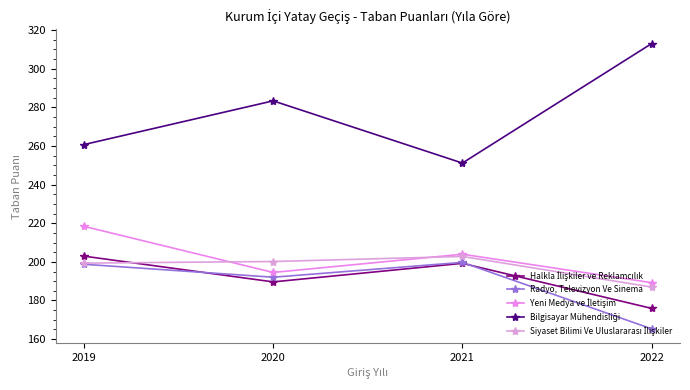

Which series has the largest range (max minus min)?

Bilgisayar Mühendisliği